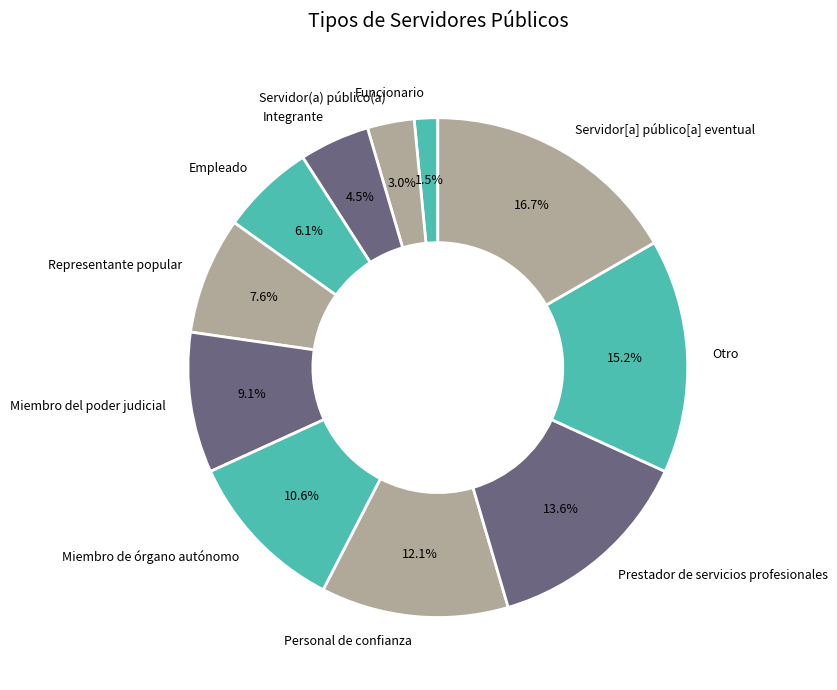

Rank the categories by value from highest to lowest.

Servidor[a] público[a] eventual, Otro, Prestador de servicios profesionales, Personal de confianza, Miembro de órgano autónomo, Miembro del poder judicial, Representante popular, Empleado, Integrante, Servidor(a) público(a), Funcionario